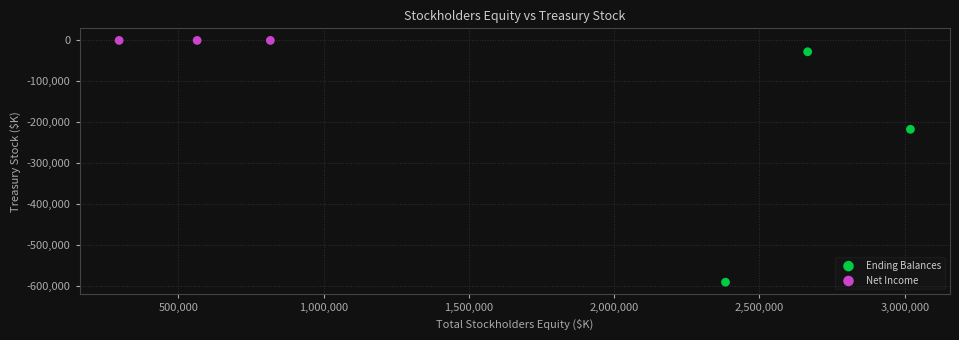

What are all the series names shown in the legend?

Ending Balances, Net Income